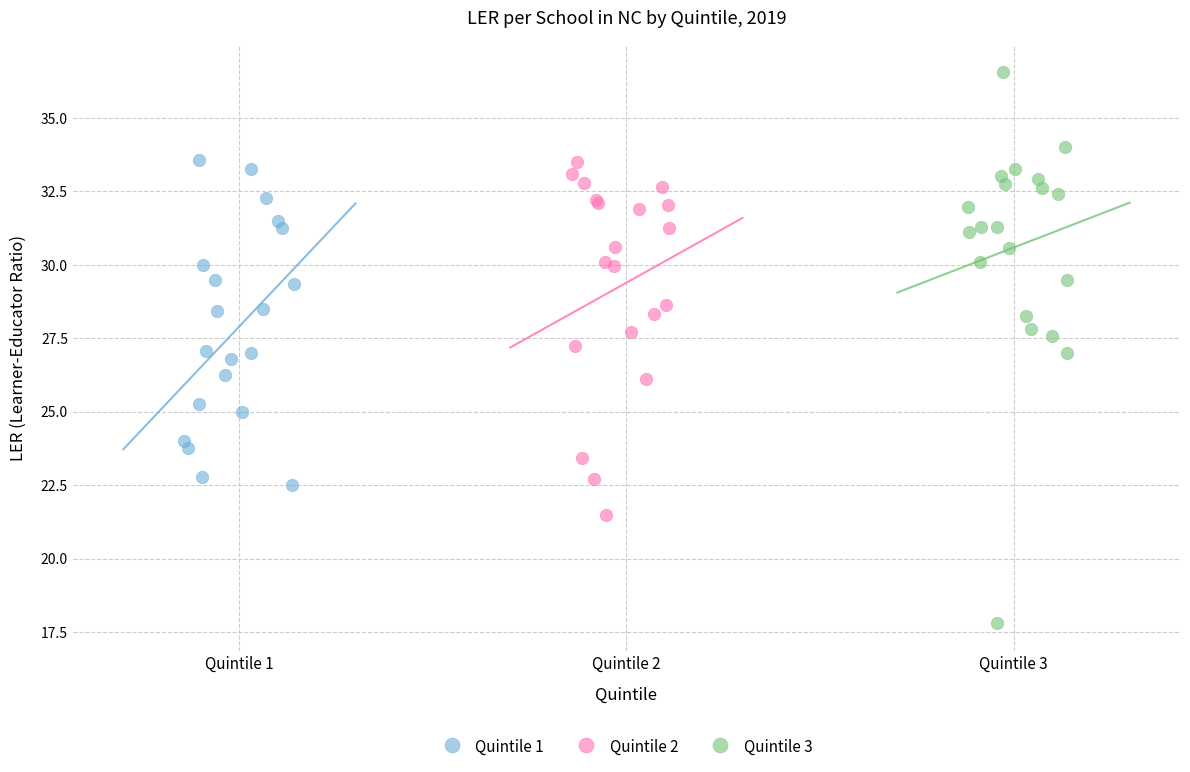

Which series reaches the maximum Y coordinate?

Quintile 3